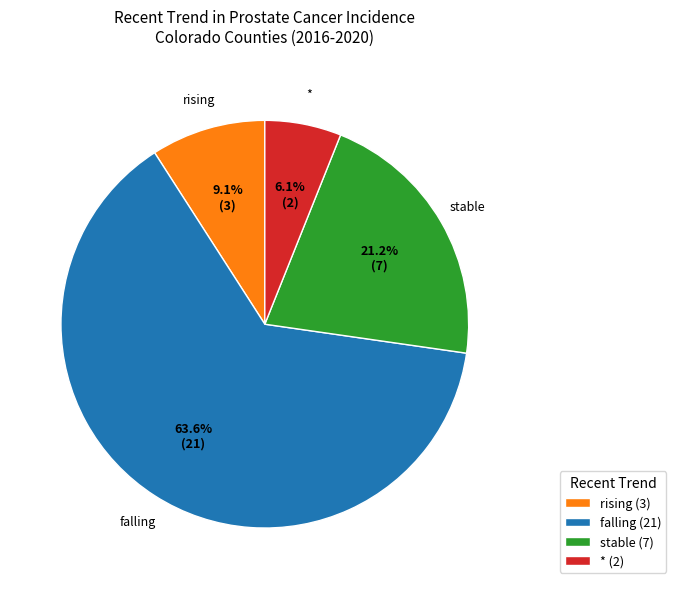

What percentage is the stable slice, to the nearest percent?

21%